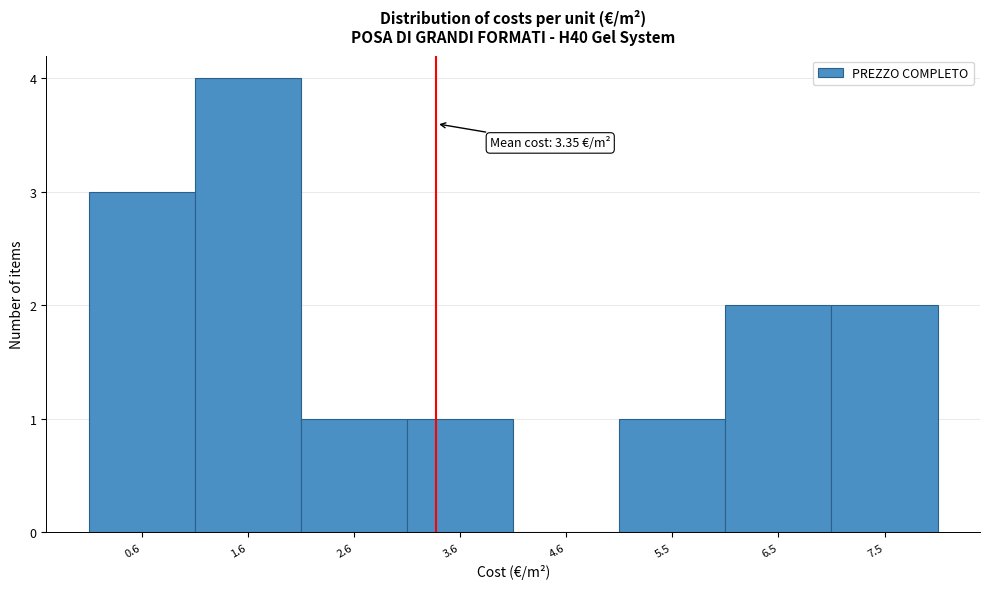

Which range on the x-axis has the tallest bar?

1.1 to 2.1